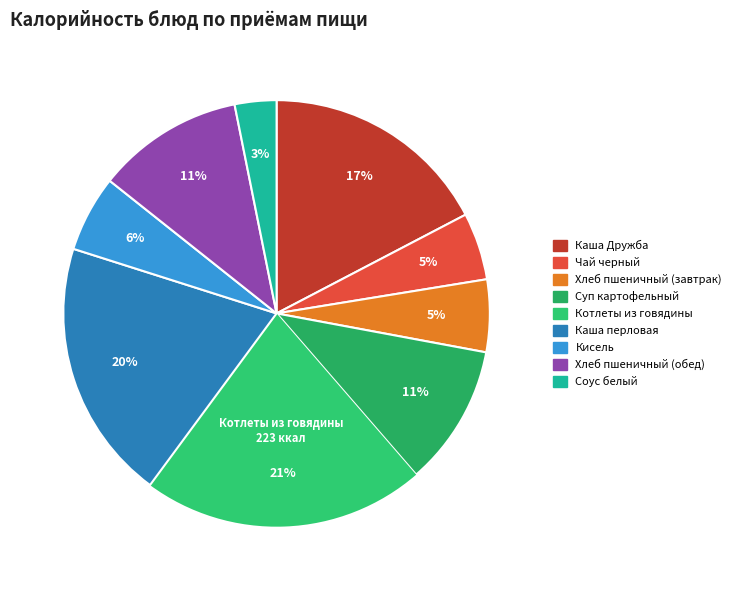

Rank the categories by value from lowest to highest.

Соус белый, Чай черный, Хлеб пшеничный (завтрак), Кисель, Суп картофельный, Хлеб пшеничный (обед), Каша Дружба, Каша перловая, Котлеты из говядины